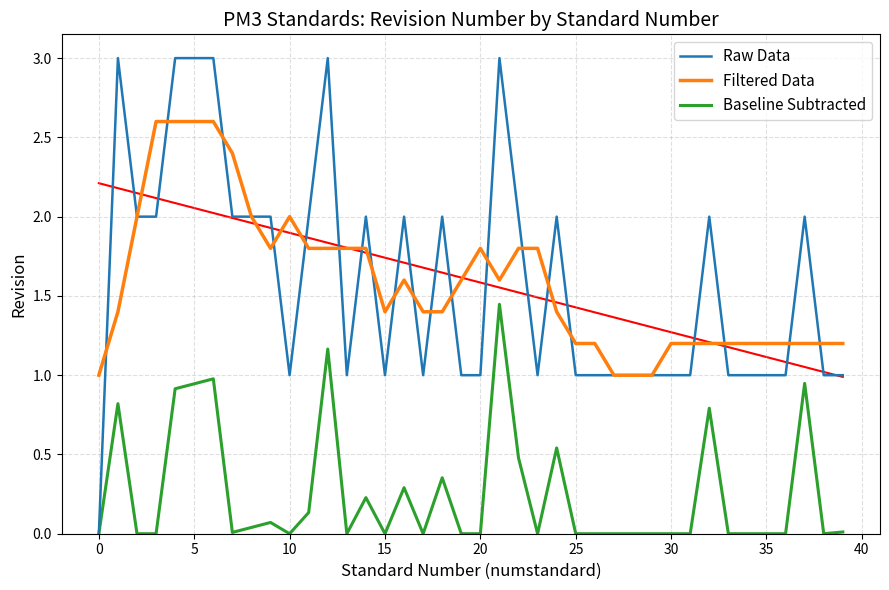

Which series ends up on top after the final intersection of Filtered Data and Raw Data?

Filtered Data